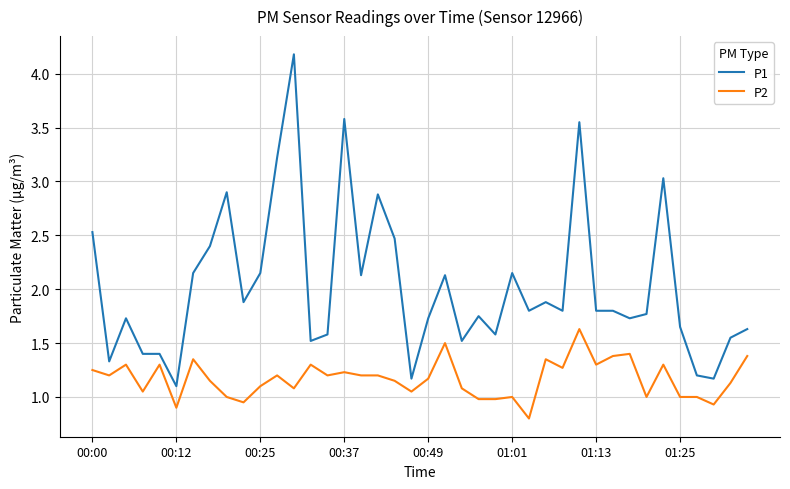

Which series has the largest range (max minus min)?

P1